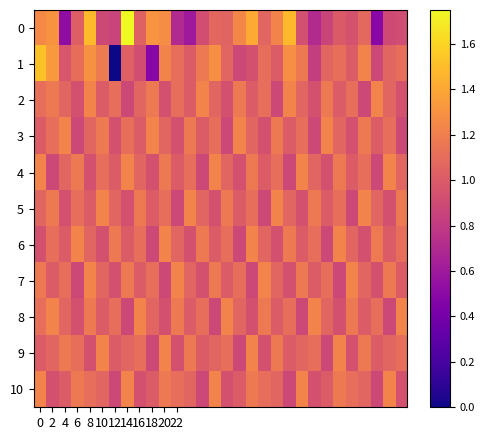

How many data points does each series have?

30